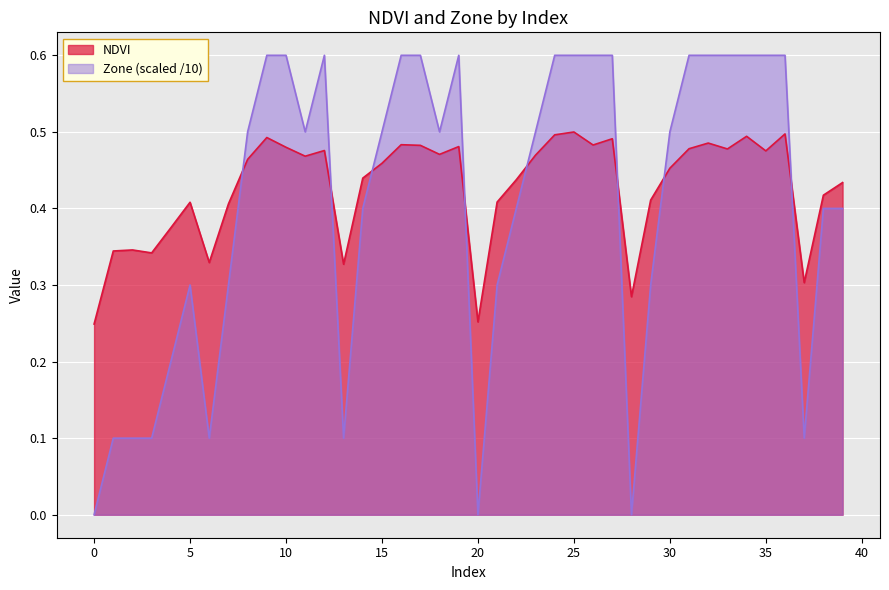

Count the Zone values in the range 0 to 1.

40